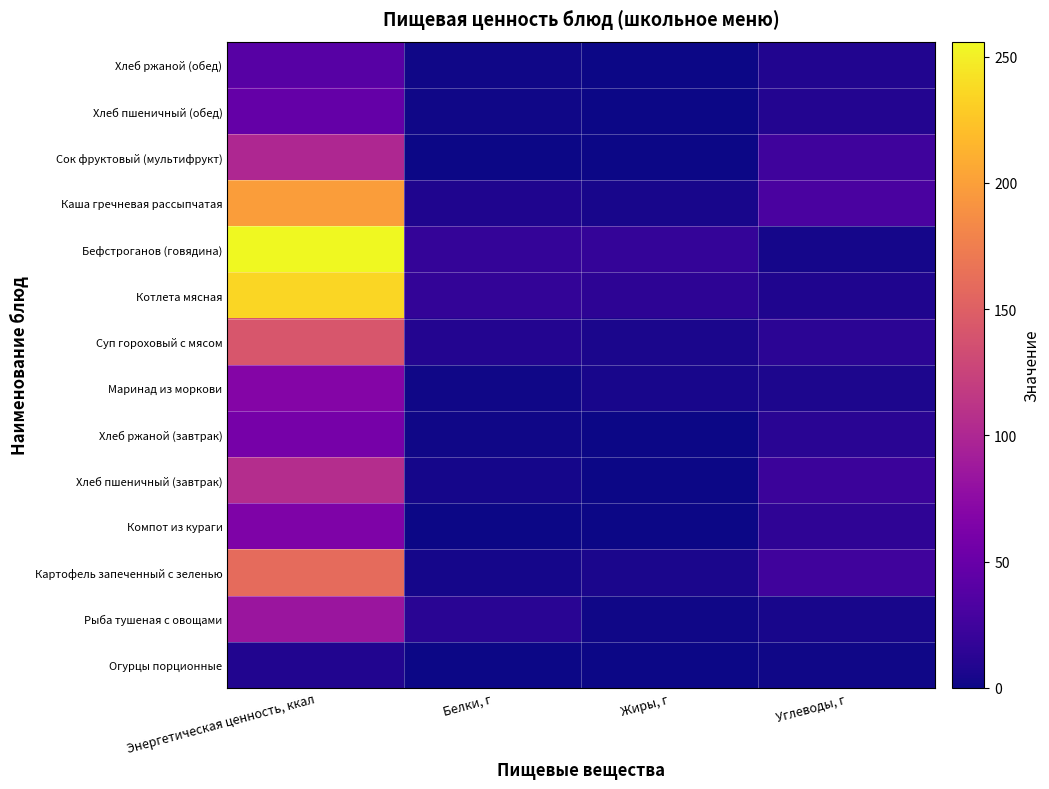

Which has a higher value, Жиры, г or Белки, г?

Жиры, г